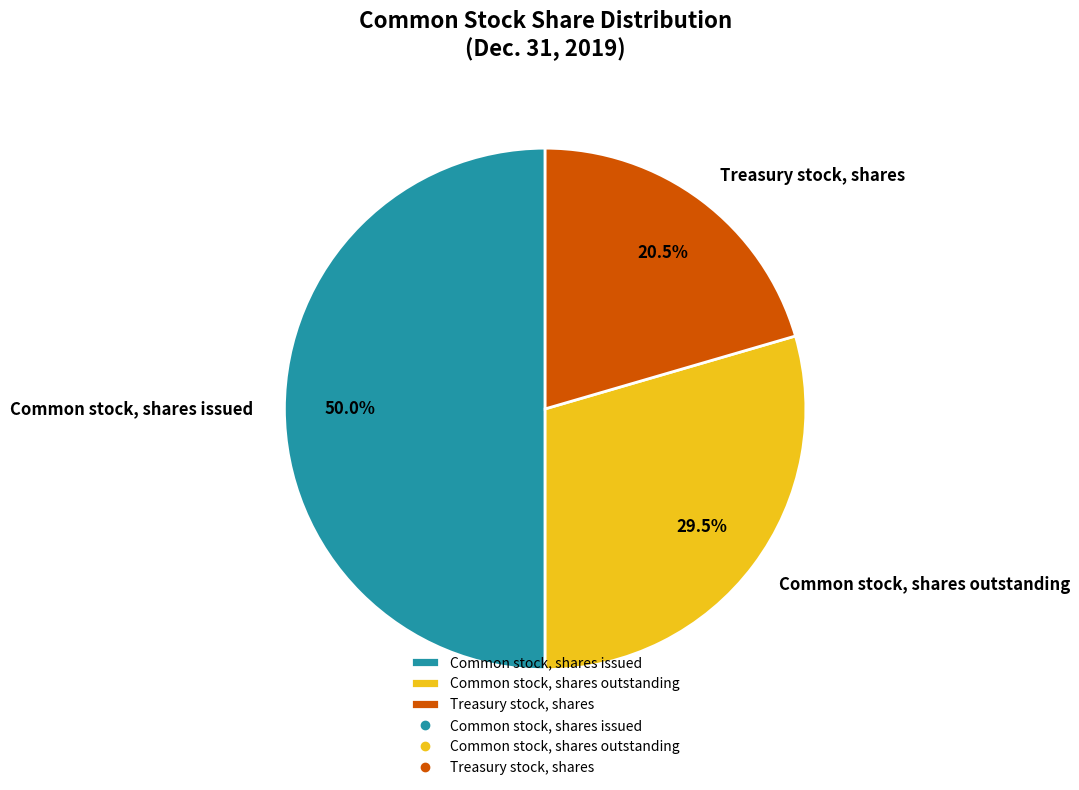

How many slices are in this pie chart?

3